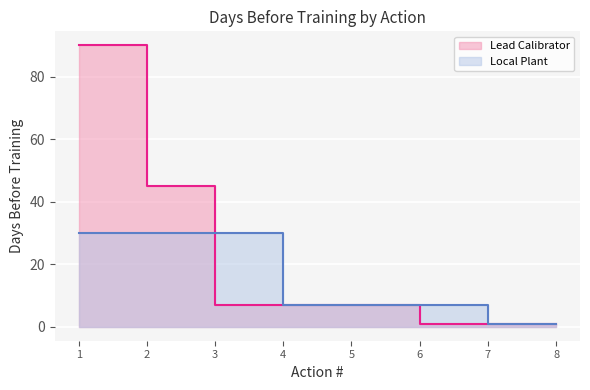

Reading left to right, what are all the values shown in this chart?

Lead Calibrator: 90	45	7	7	7	1	1	1
Local Plant: 30	30	30	7	7	7	1	1